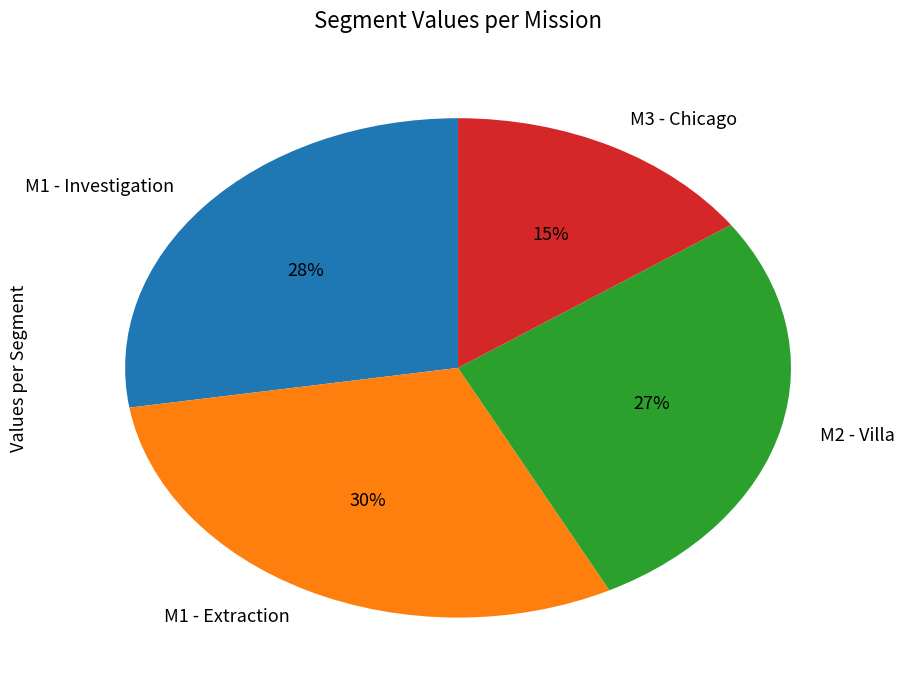

True or false: M1 - Extraction accounts for 30% of the total.

True